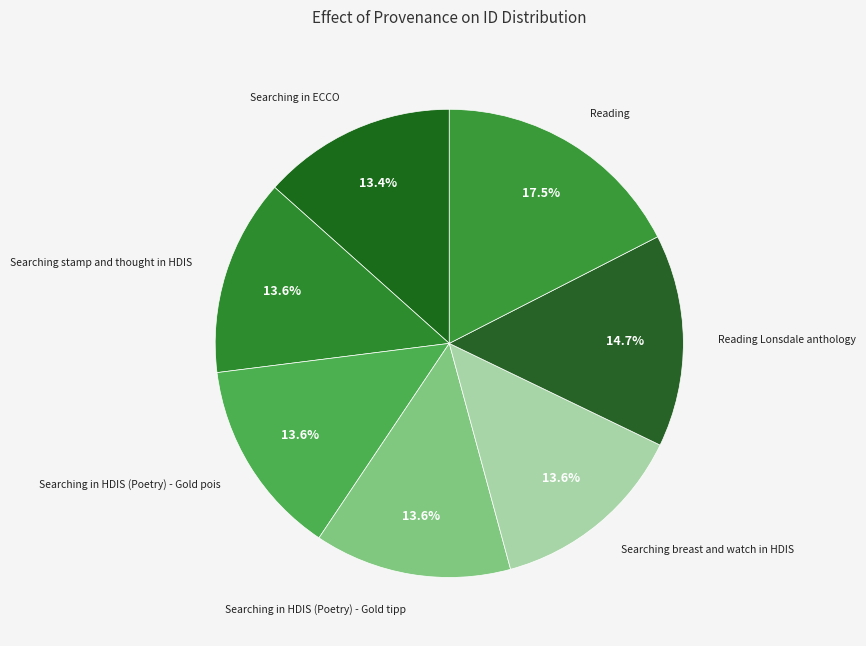

To the nearest percent, what is the combined percentage of Searching in HDIS (Poetry) - Gold pois and Searching breast and watch in HDIS?

27%